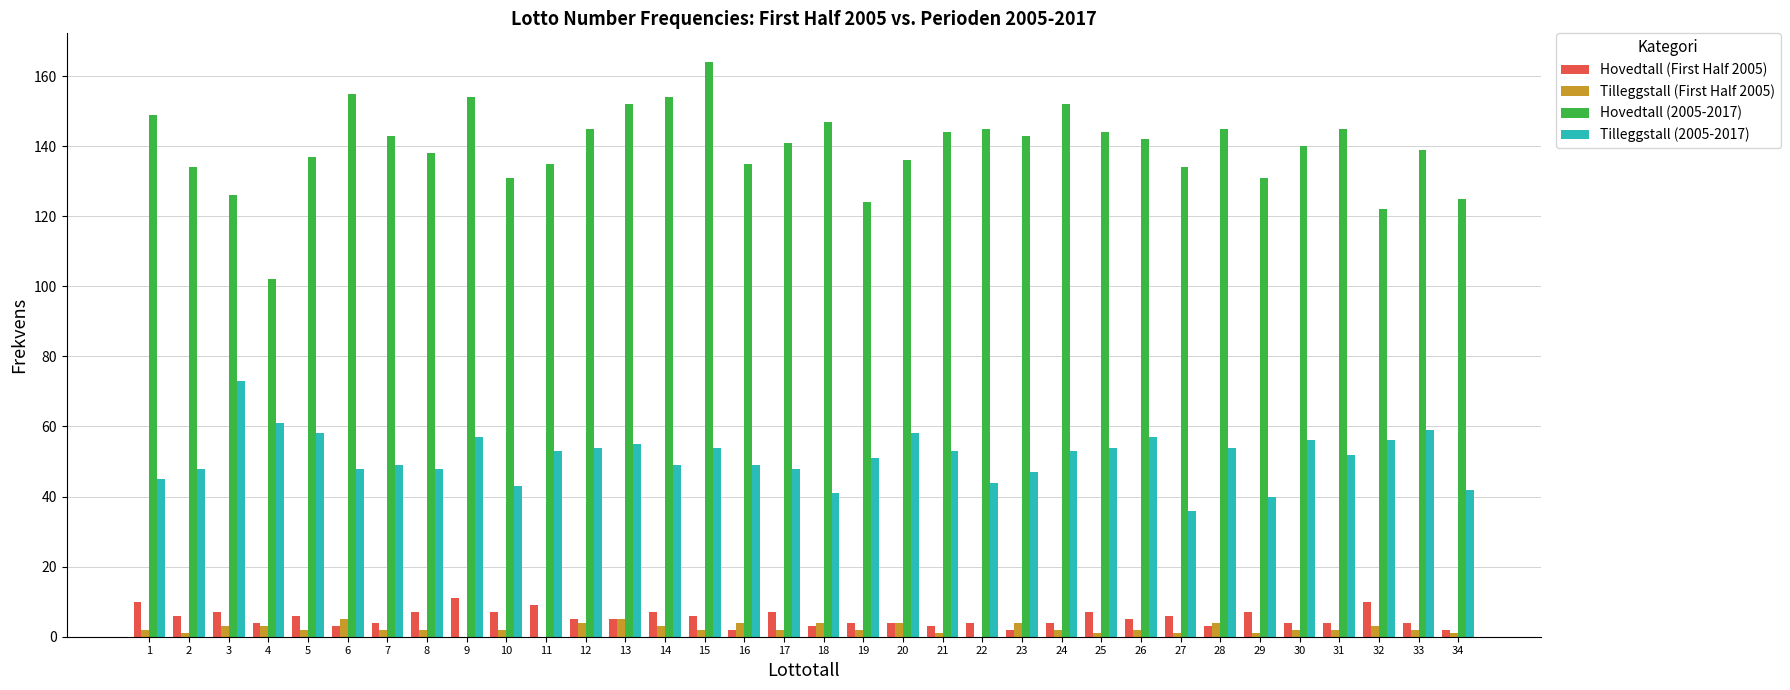

How many categories are shown in the chart?

34